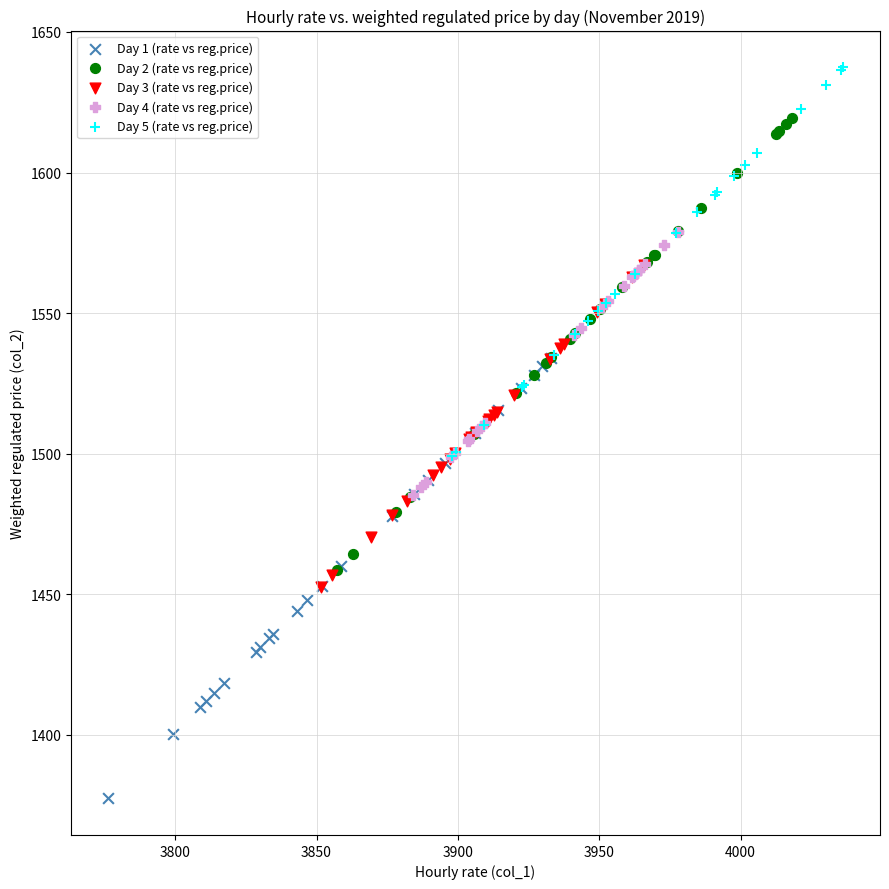

Which series contains the highest Y value?

Day 5 (rate vs reg.price)